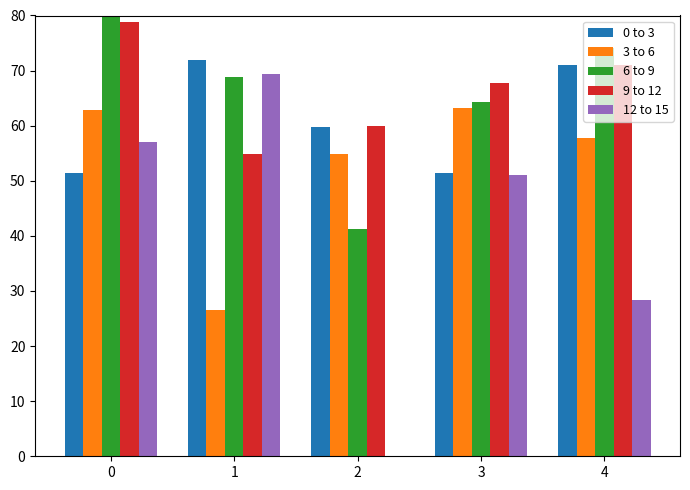

What is the sum of all 9 to 12 values?

332.4